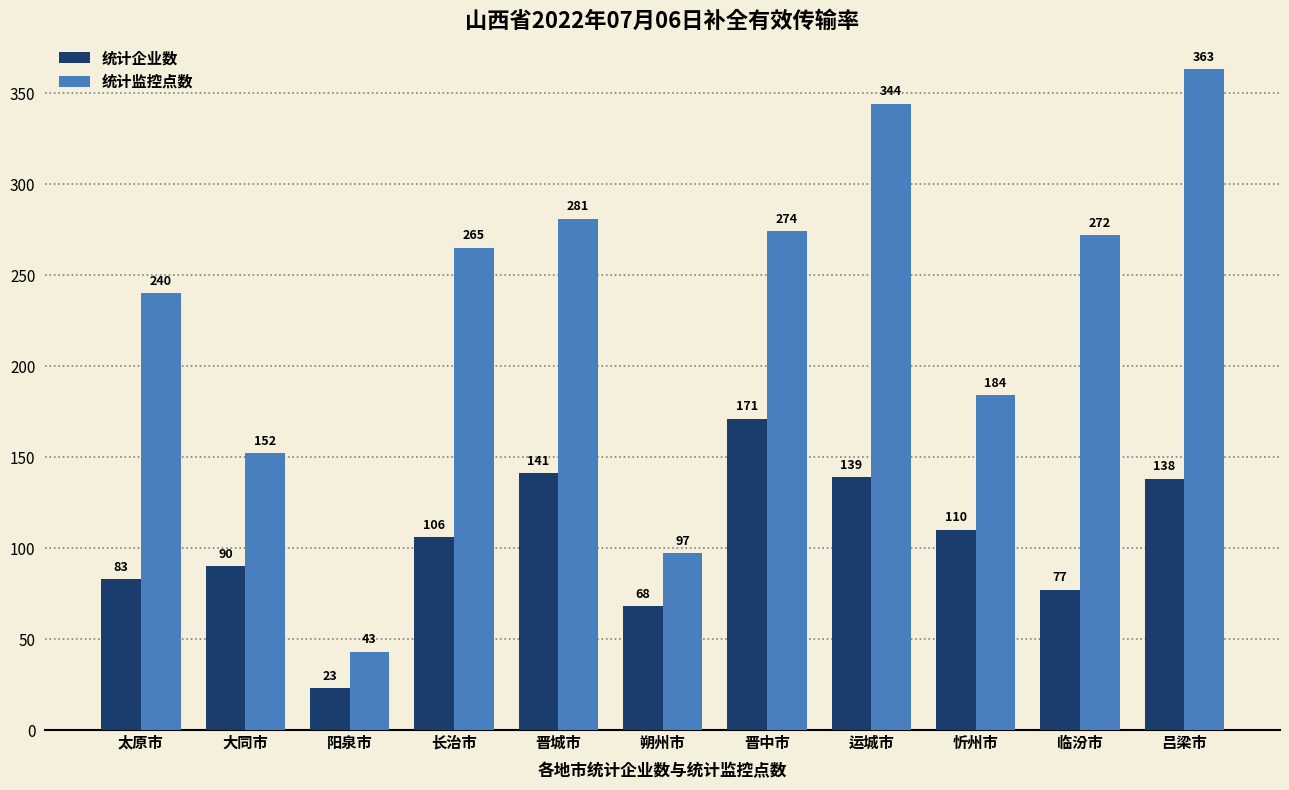

Does the chart contain any negative values?

No